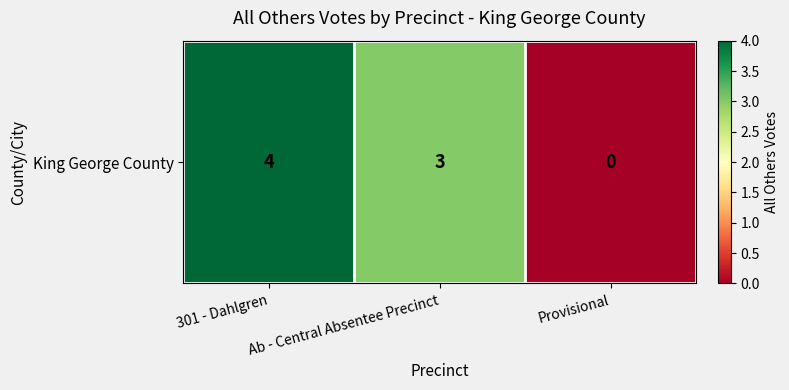

Approximately how many times larger is the value at Ab - Central Absentee Precinct compared to 301 - Dahlgren?

0.8